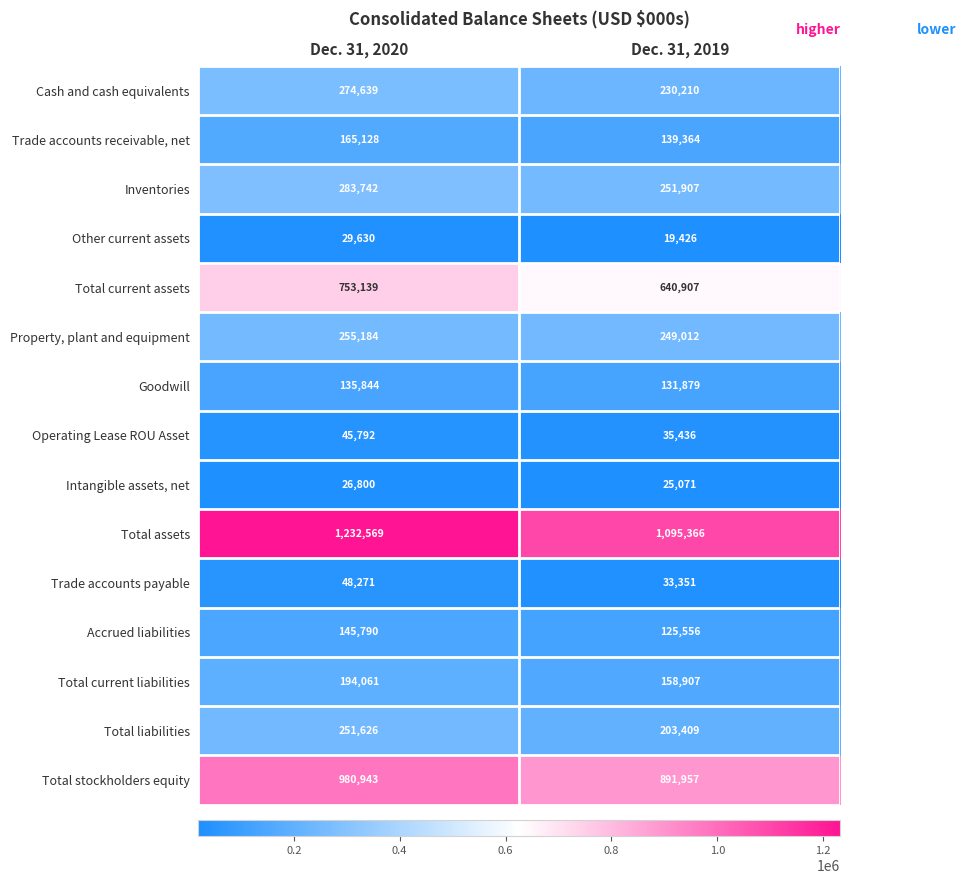

Which series changed the most between Dec. 31, 2020 and Dec. 31, 2019?

Total assets